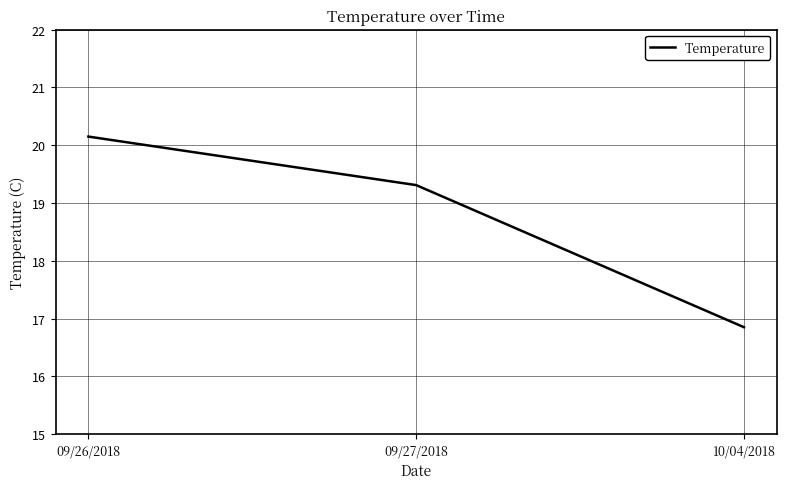

What is the difference between the second highest and minimum values?

2.5